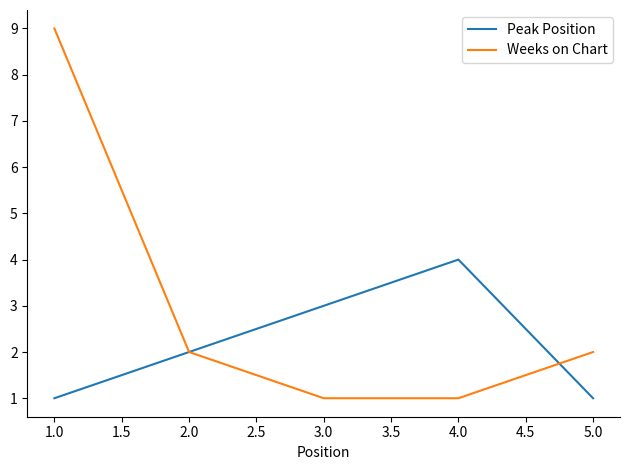

What is the minimum value for Weeks on Chart?

1